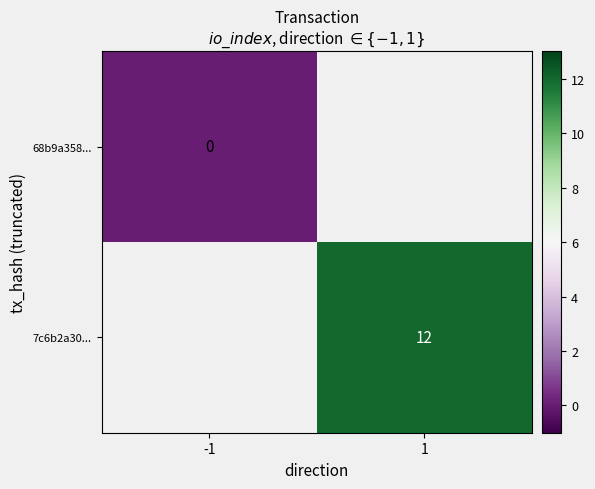

The value of 7c6b2a30... at 1 is 7. True or false?

False